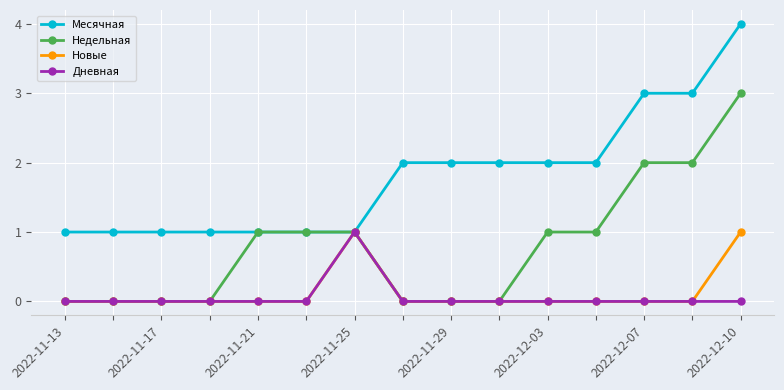

What is the greatest value displayed?

4